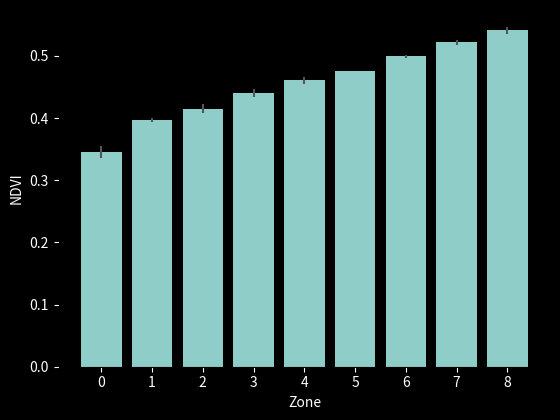

Rank the categories by value from lowest to highest.

0, 1, 2, 3, 4, 5, 6, 7, 8